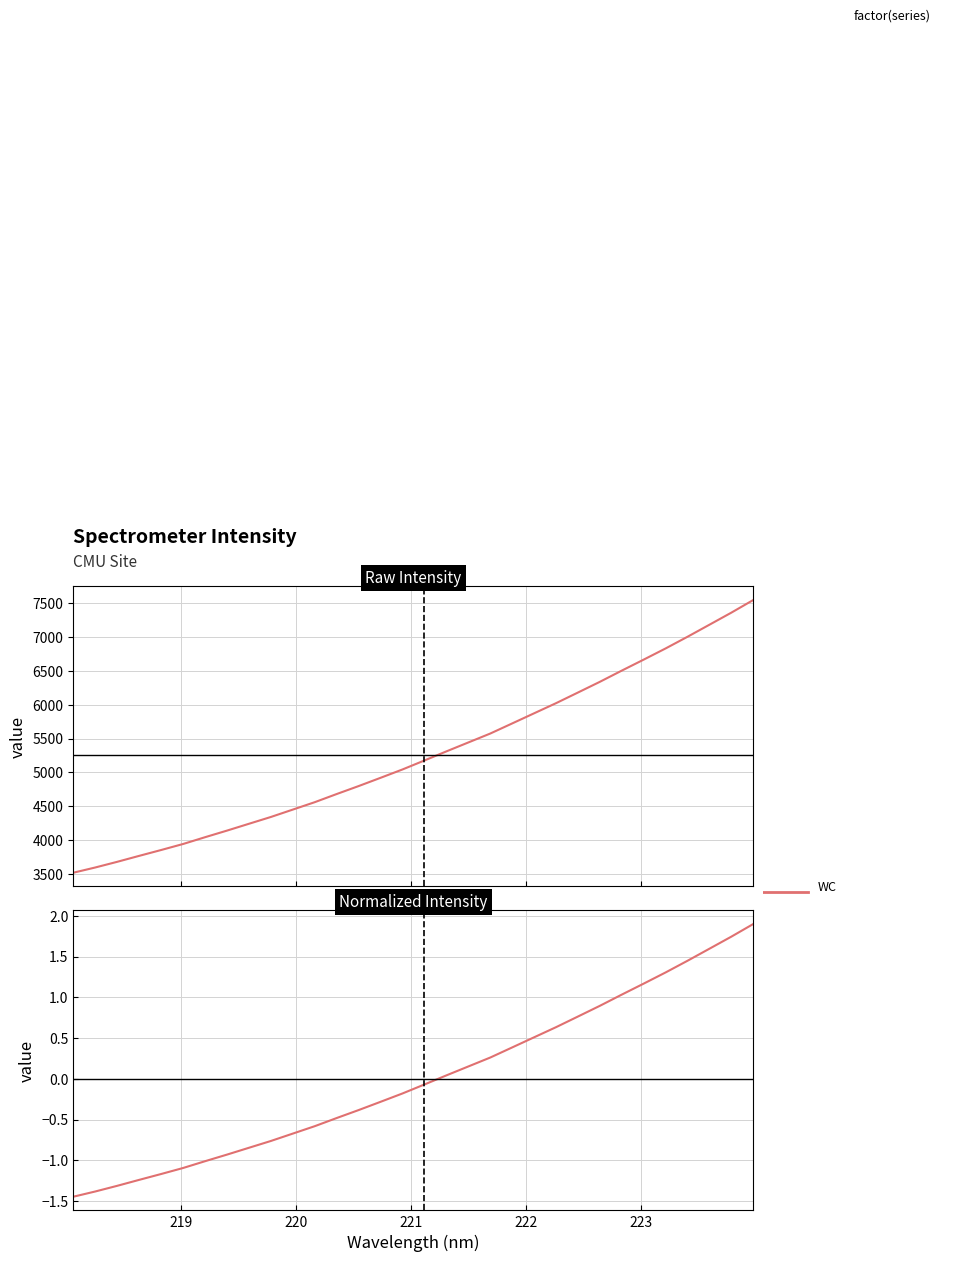

What are all the series names shown in the legend?

Raw Intensity, Normalized Intensity